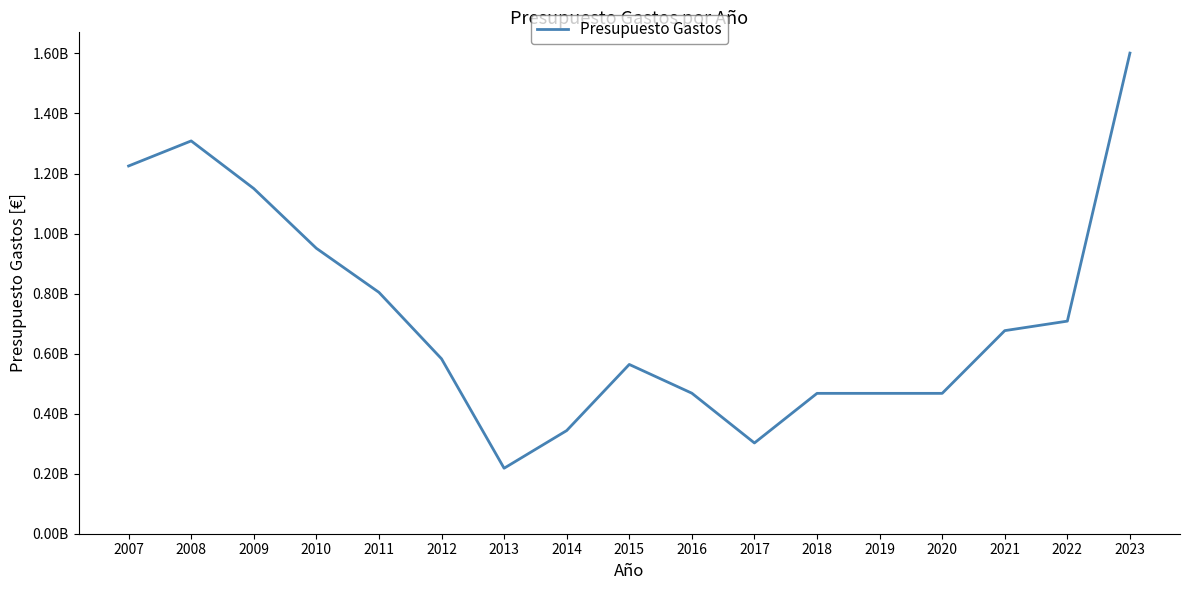

Which label corresponds to the smallest value in the chart?

2013